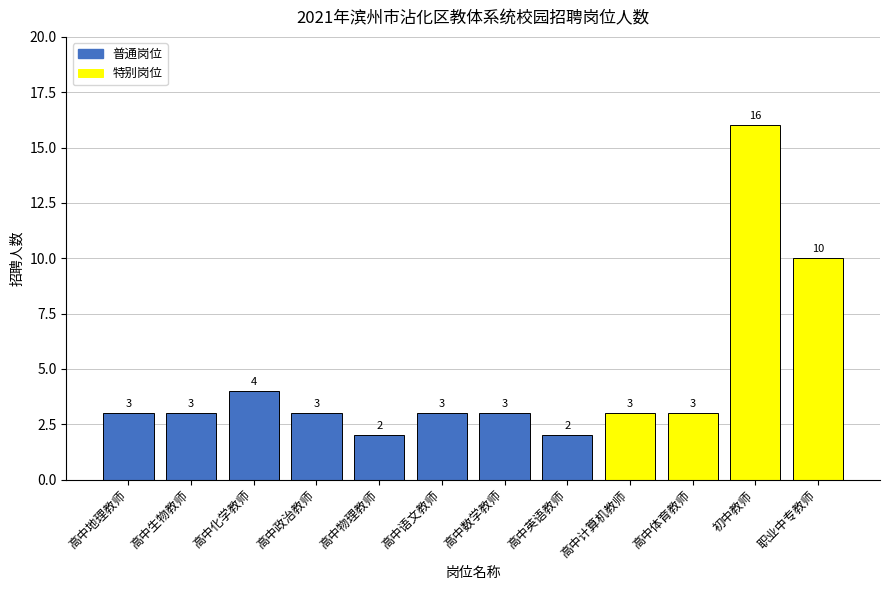

At which label is the value closest to 9?

职业中专教师